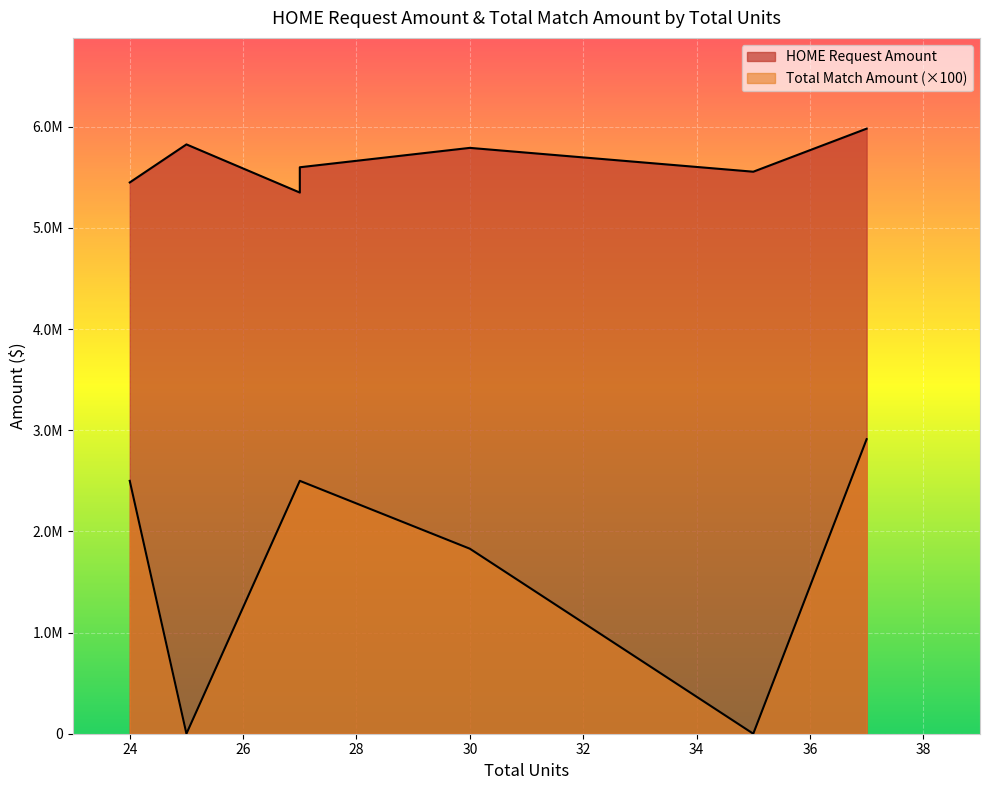

What is the average value of the Total Match Amount series?

17487